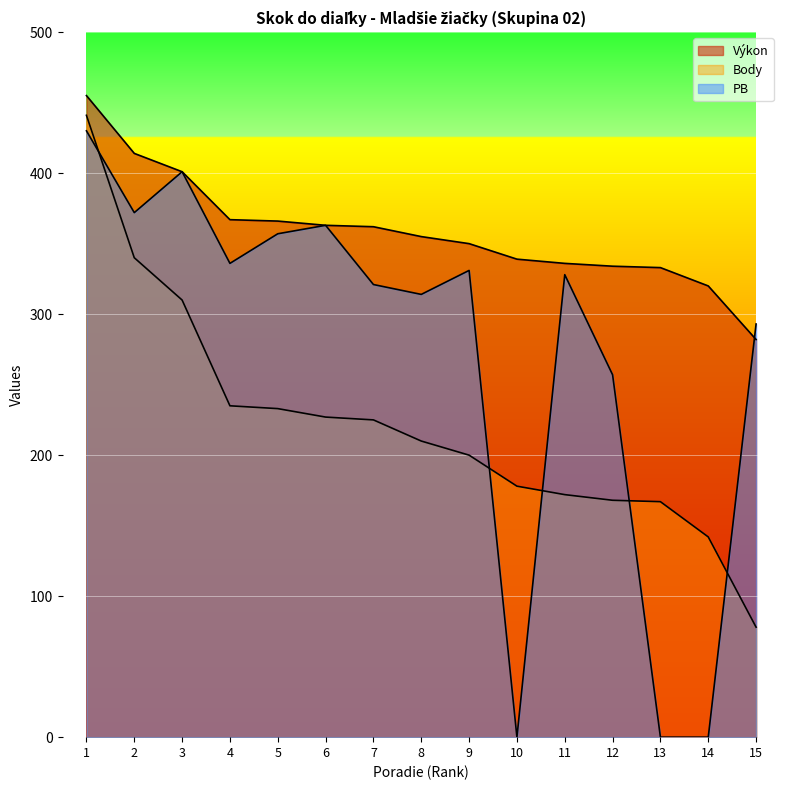

What is the difference between the maximum and minimum values in the PB series?

430